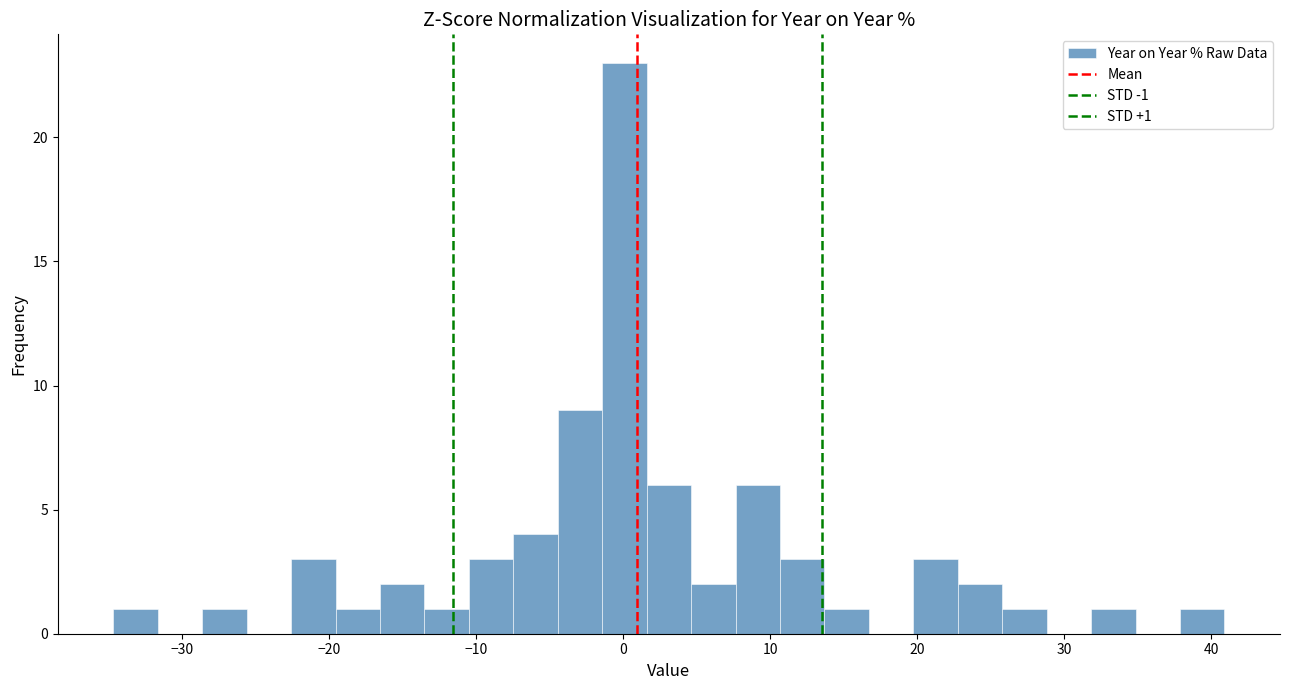

Around what value on the x-axis is the tallest bar? Give the approximate position of its centre, as read against the axis.

0